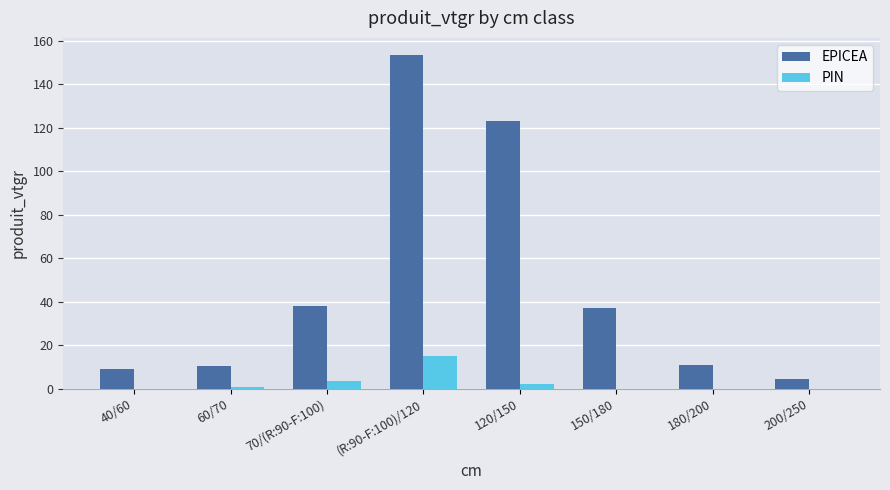

How many groups of bars are there?

8